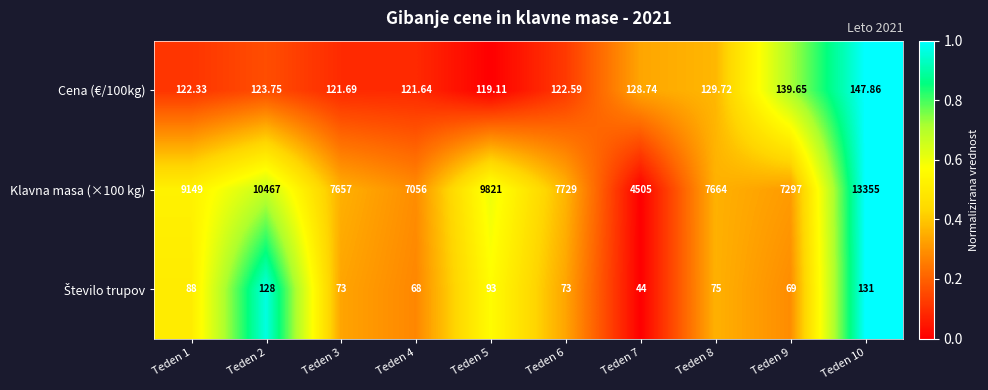

Is the value of Klavna masa (×100 kg) at Teden 4 greater than the value of Cena (€/100kg) at Teden 5?

Yes